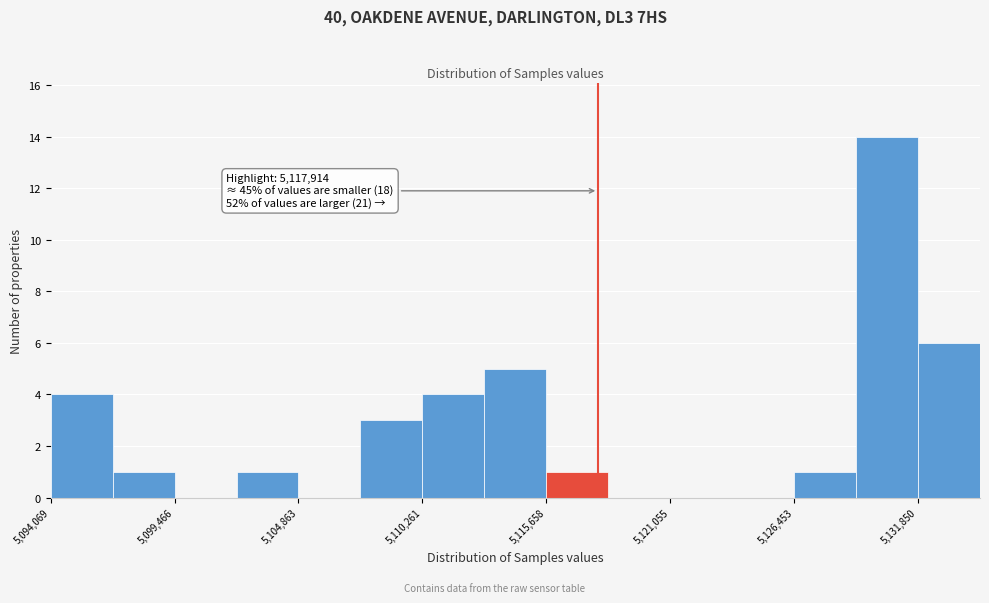

Around what value on the x-axis is the tallest bar? Give the approximate position of its centre, as read against the axis.

5131000